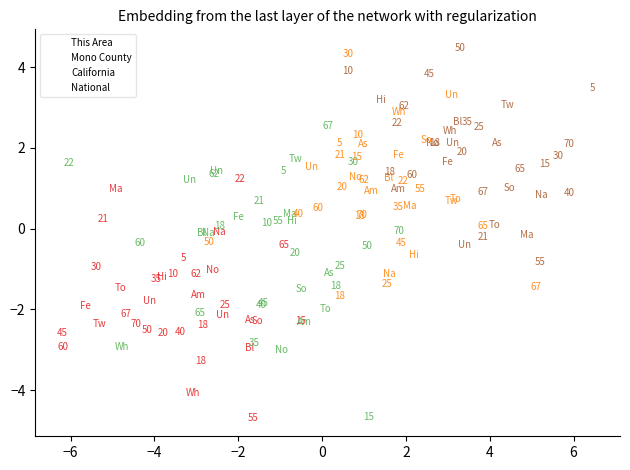

Which series reaches the maximum Y coordinate?

National